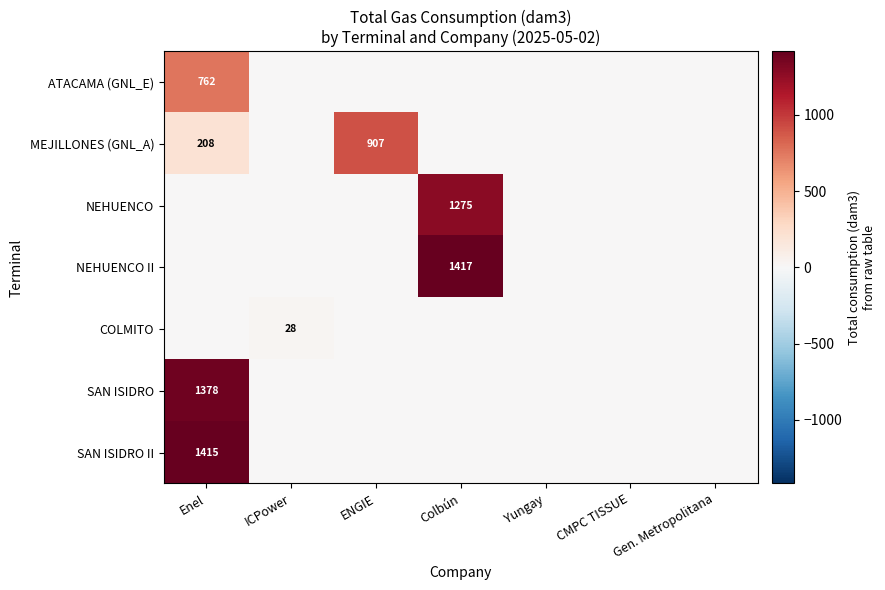

True or false: NEHUENCO II has a value of 1417 at Colbún.

True